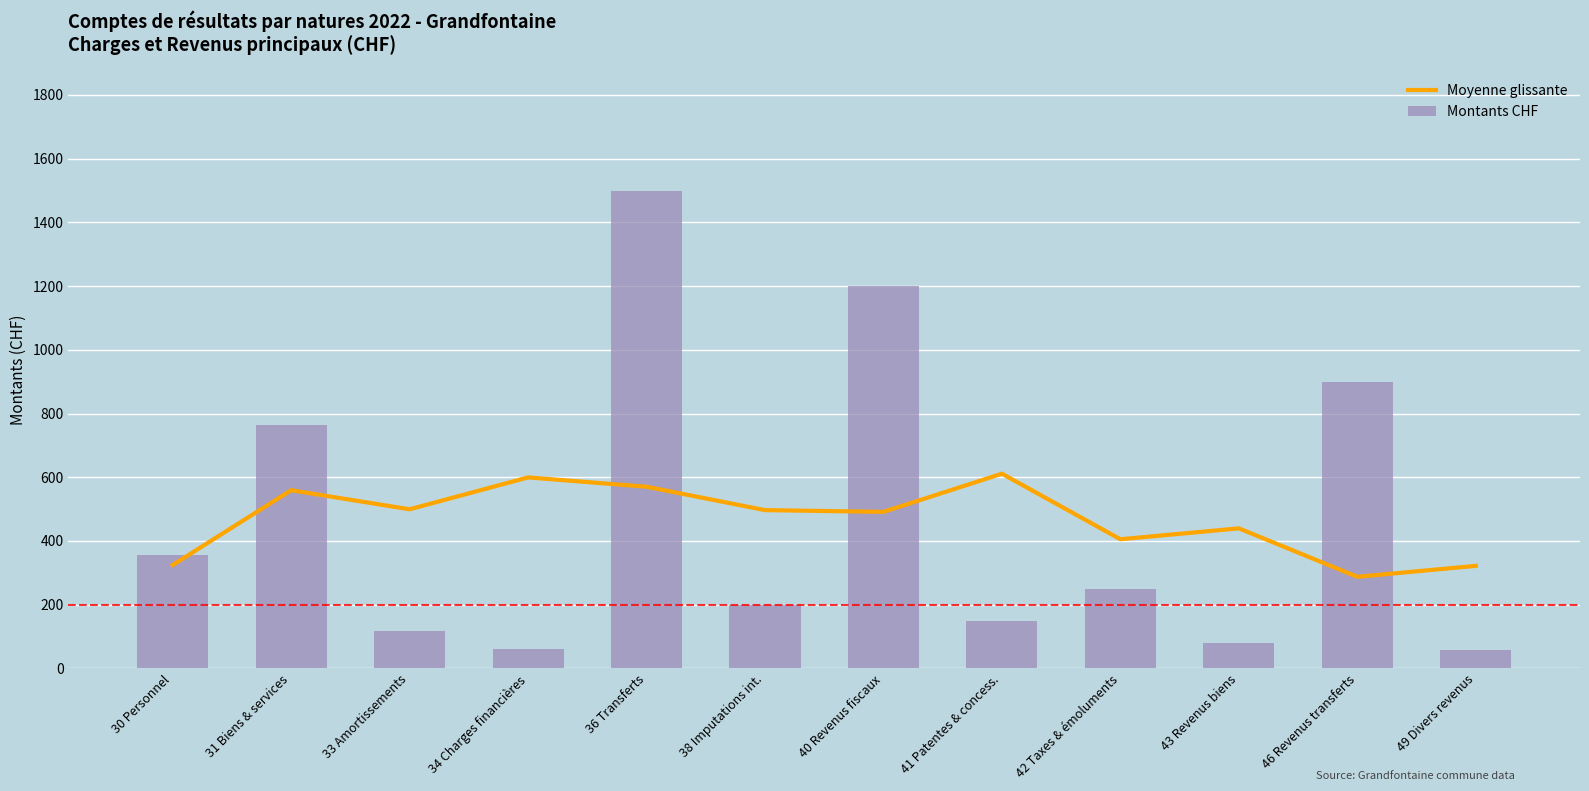

What is the total value across all series at 30 Personnel?

679.7